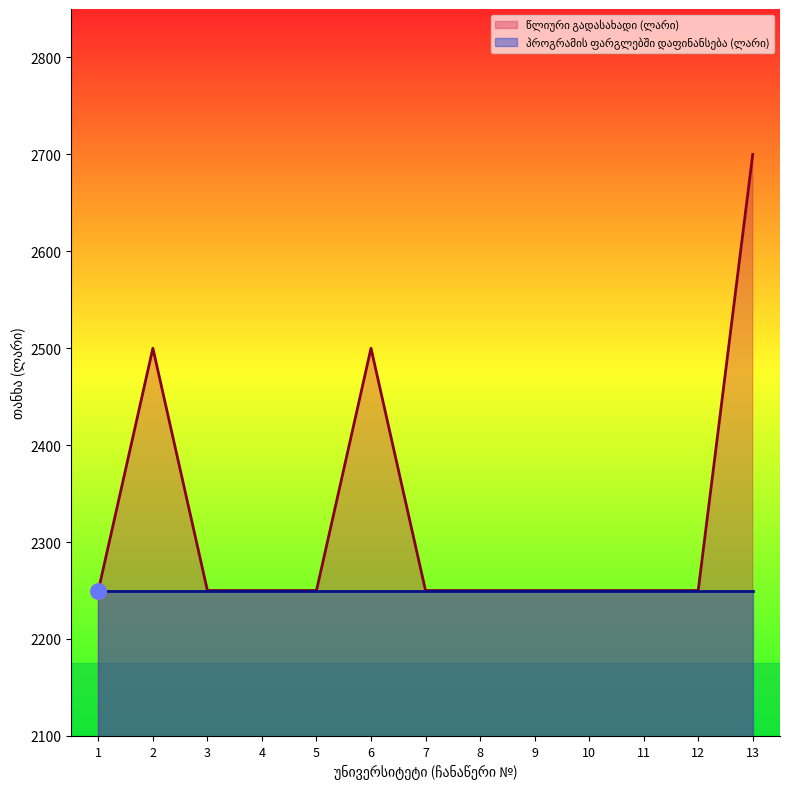

Between 2 and 3, which is larger?

2